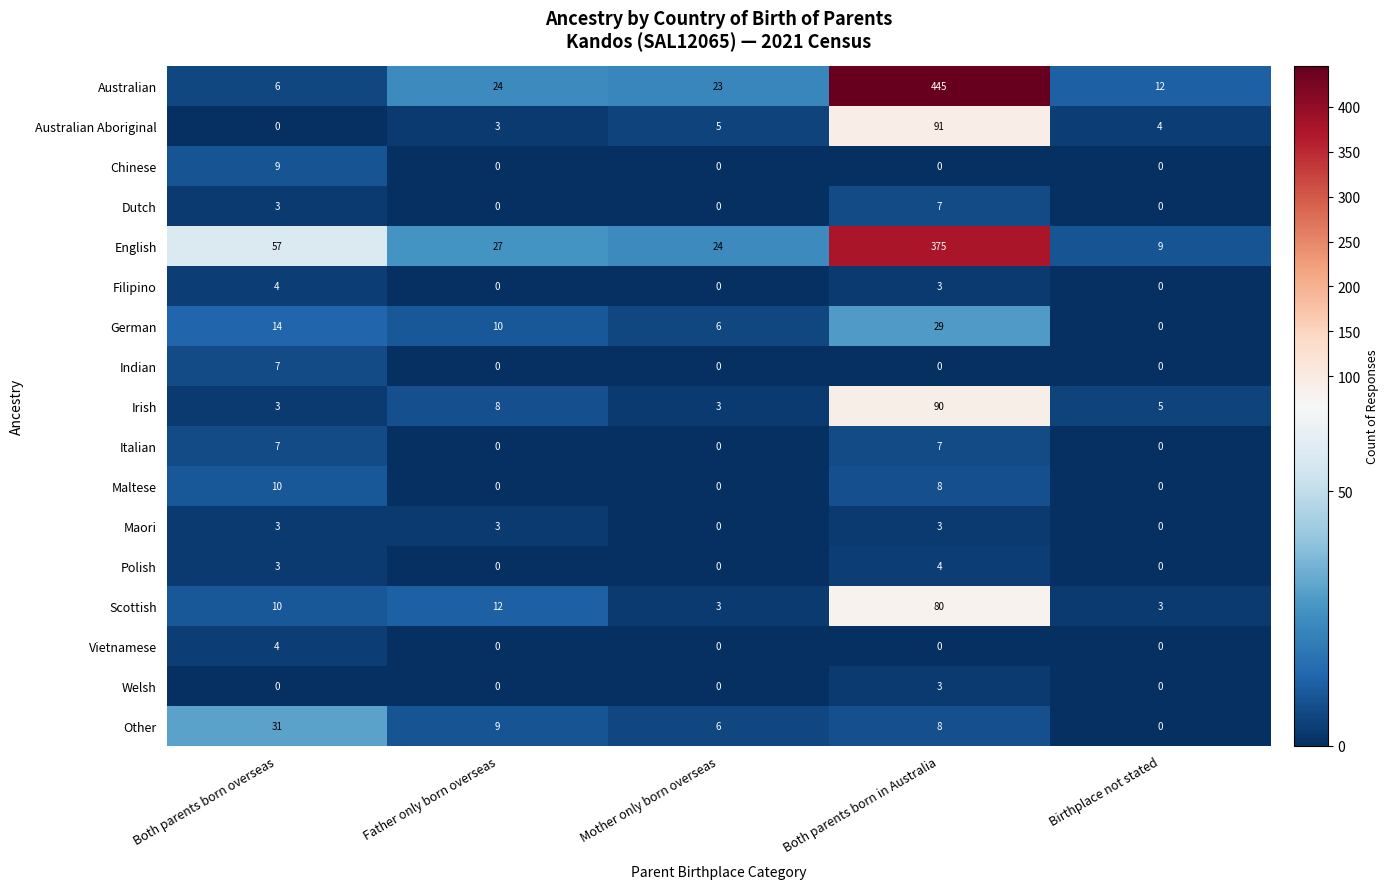

What is the total value across all series at Mother only born overseas?

70